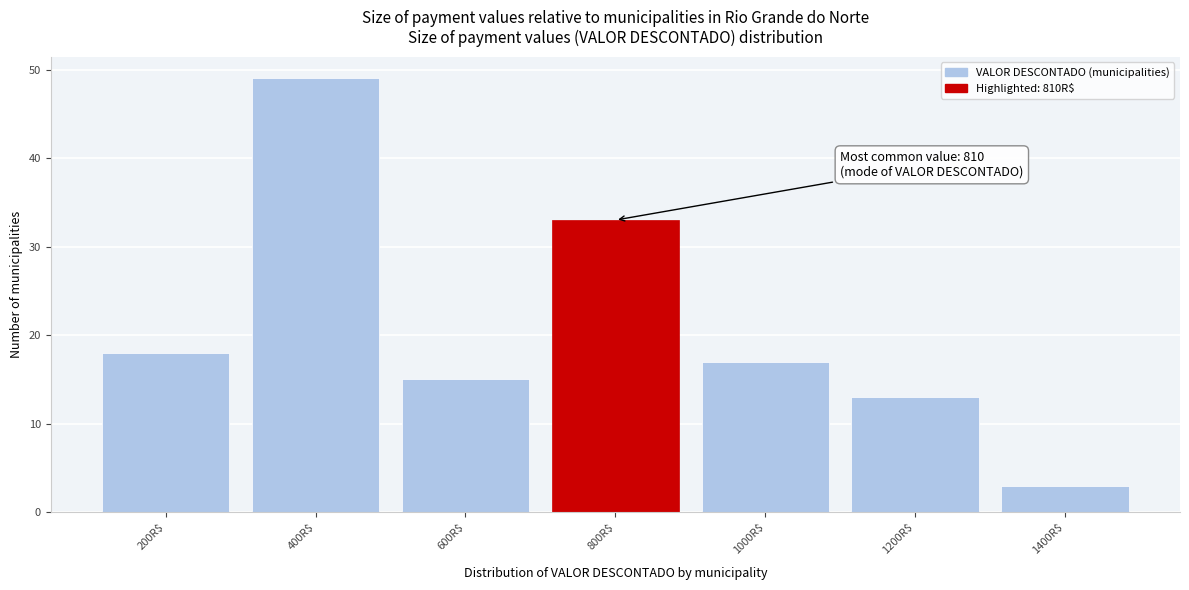

Reading left to right, transcribe all the data shown in this chart.

18	49	15	33	17	13	3